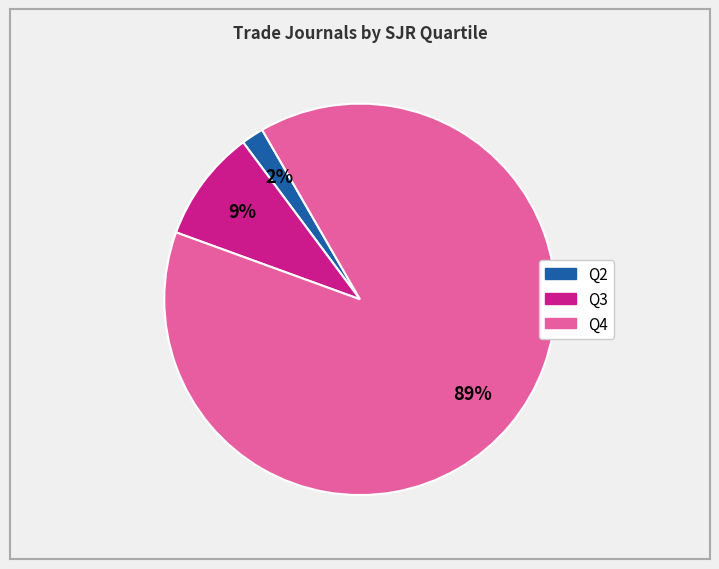

Does Q2 represent more than half of the total?

No